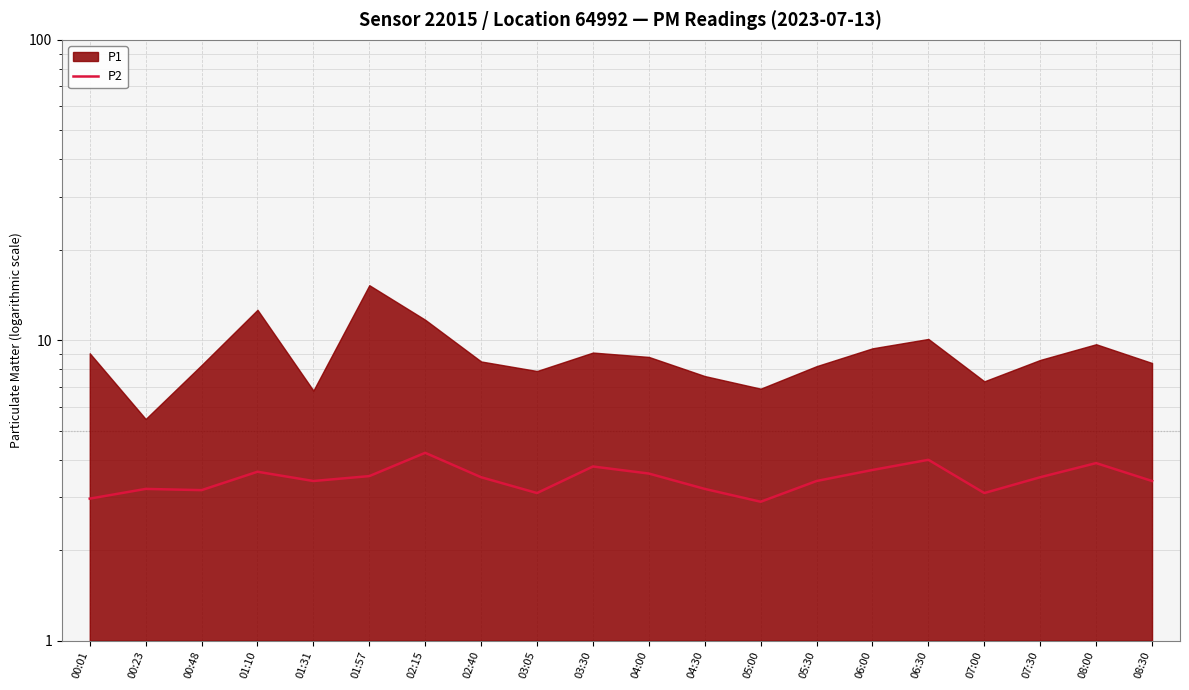

What is the average value?

3.5